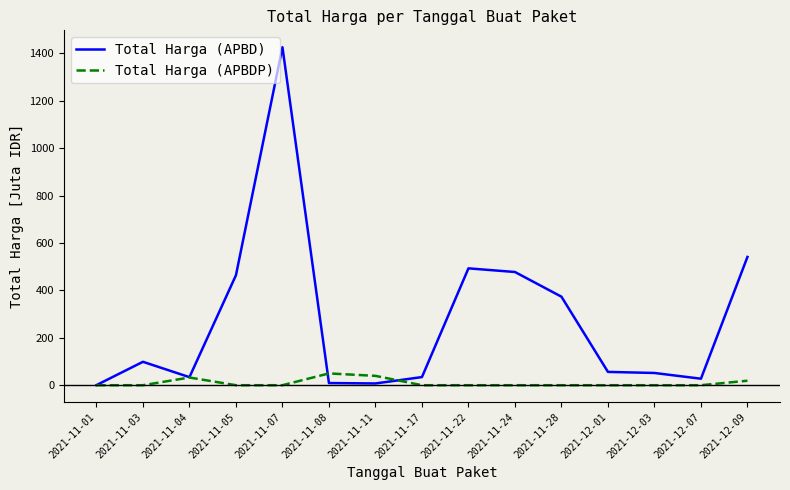

The value of Total Harga (APBDP) at 2021-11-24 is 0.0. True or false?

True